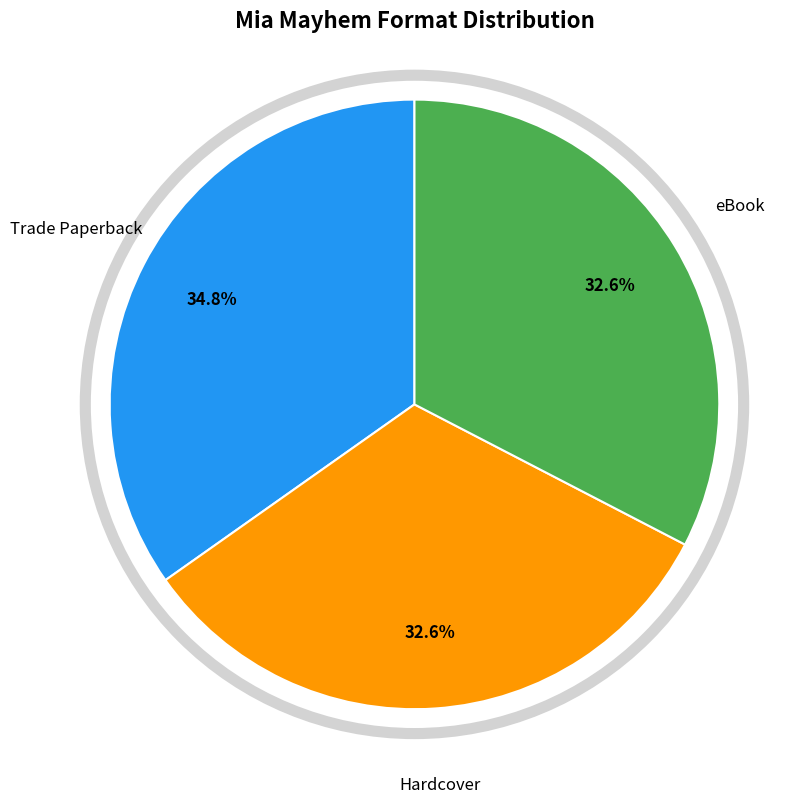

Is it true that Trade Paperback is 47% of the pie?

False